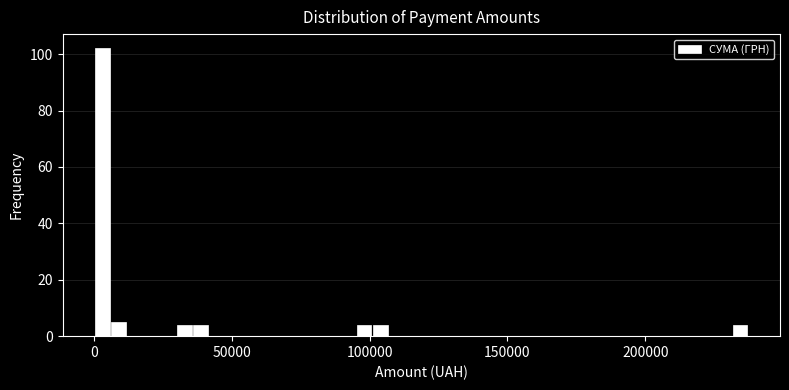

Read against the x-axis, roughly where is the centre of the tallest bar?

5000